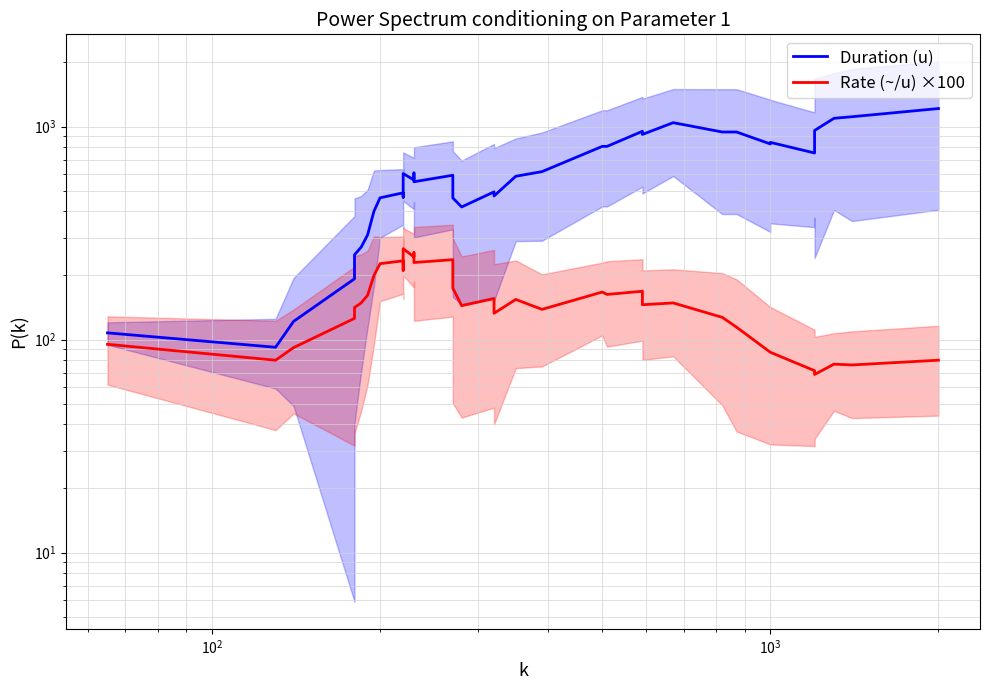

True or false: Duration (u) and Rate (~/u) ×100 cross at least once.

False